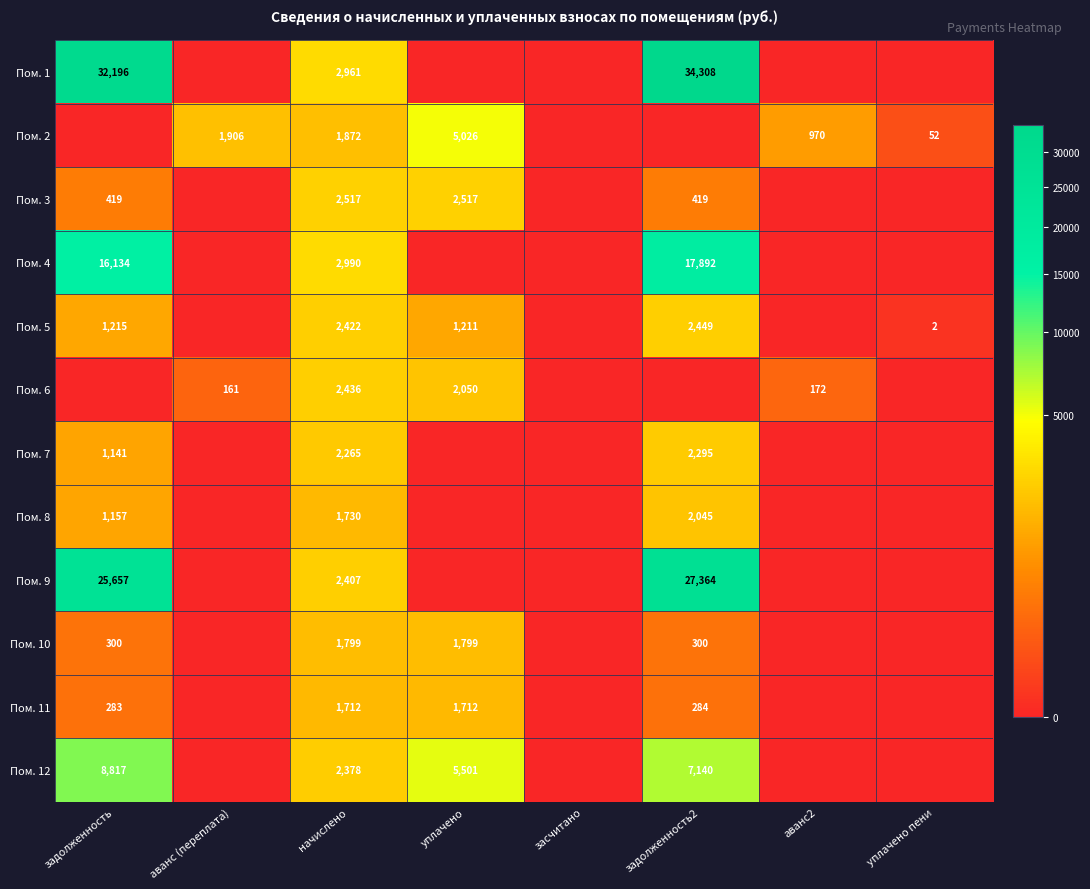

True or false: Пом. 2 has a value of 677 at аванс2.

False